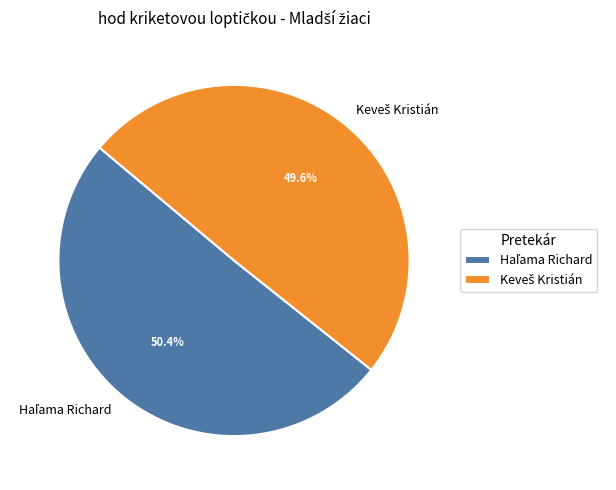

How many slices are in this pie chart?

2